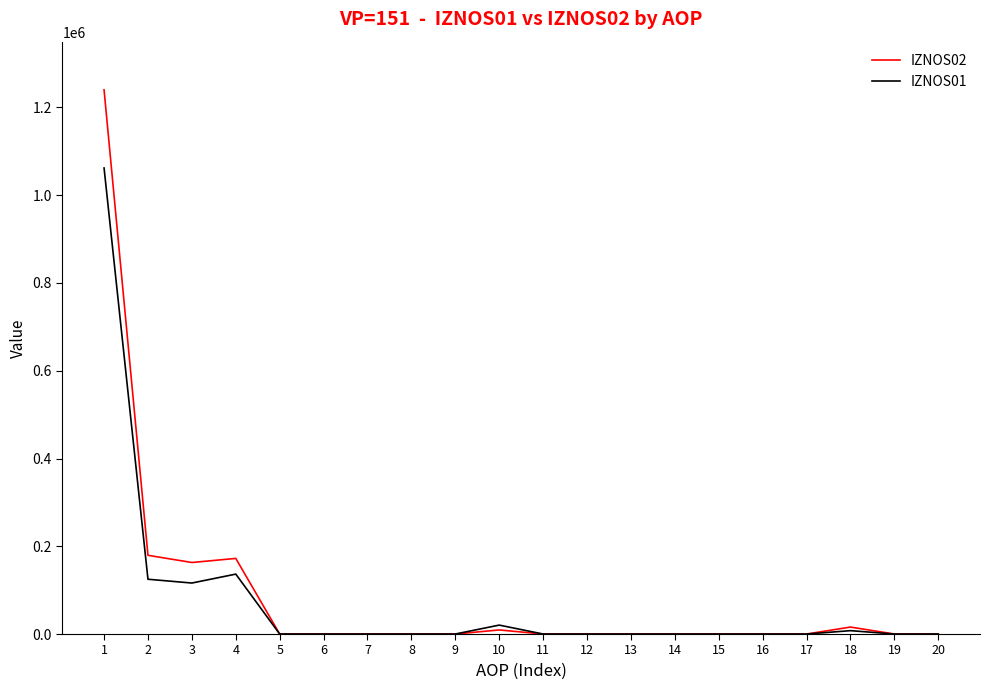

At how many categories does at least one series exceed 1057491?

1